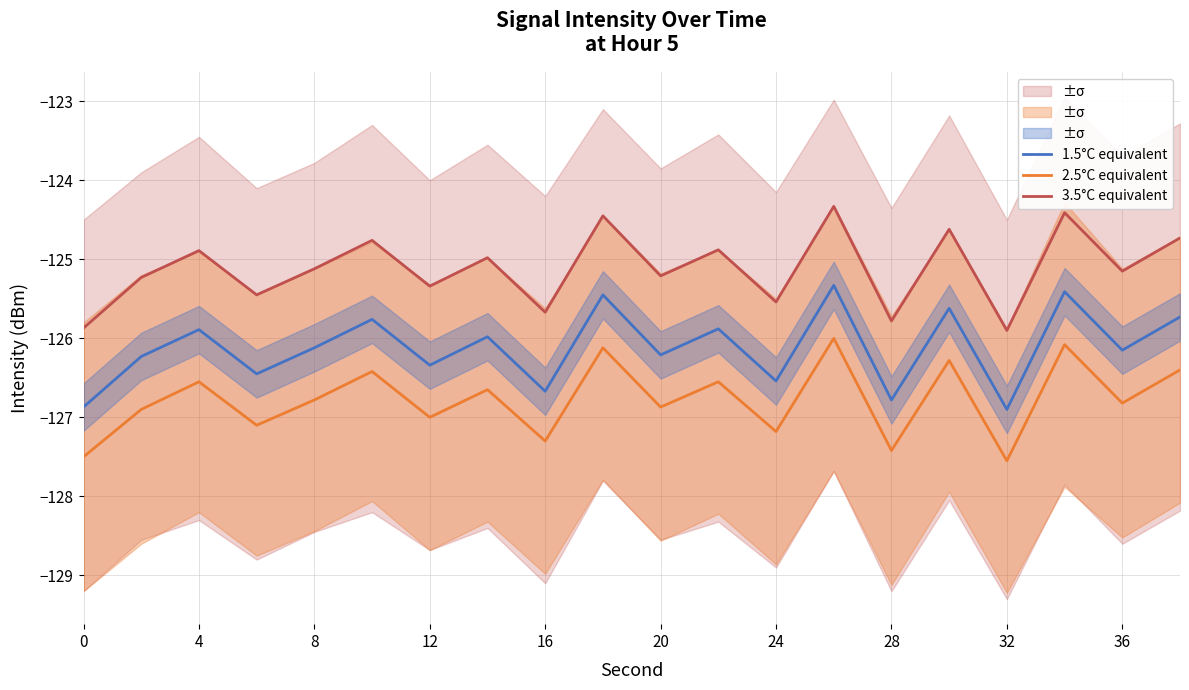

True or false: 2.5°C equivalent has a value of -126.5 at 4.

True